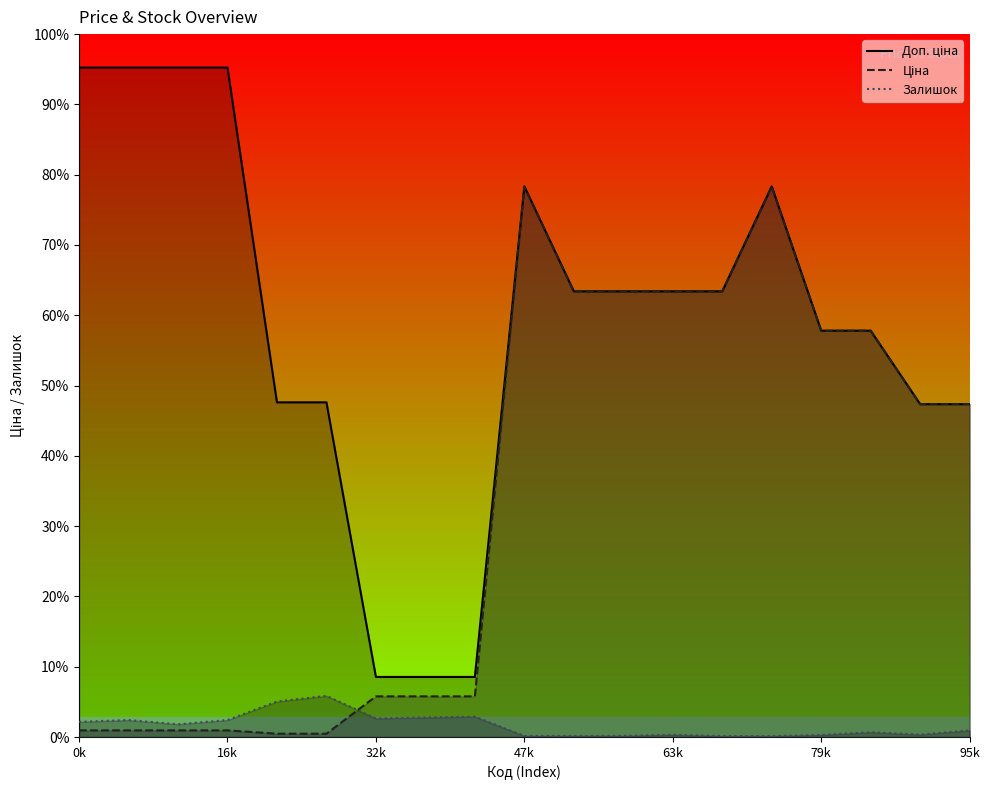

The Залишок series shows 201.8 at 95k. True or false?

False